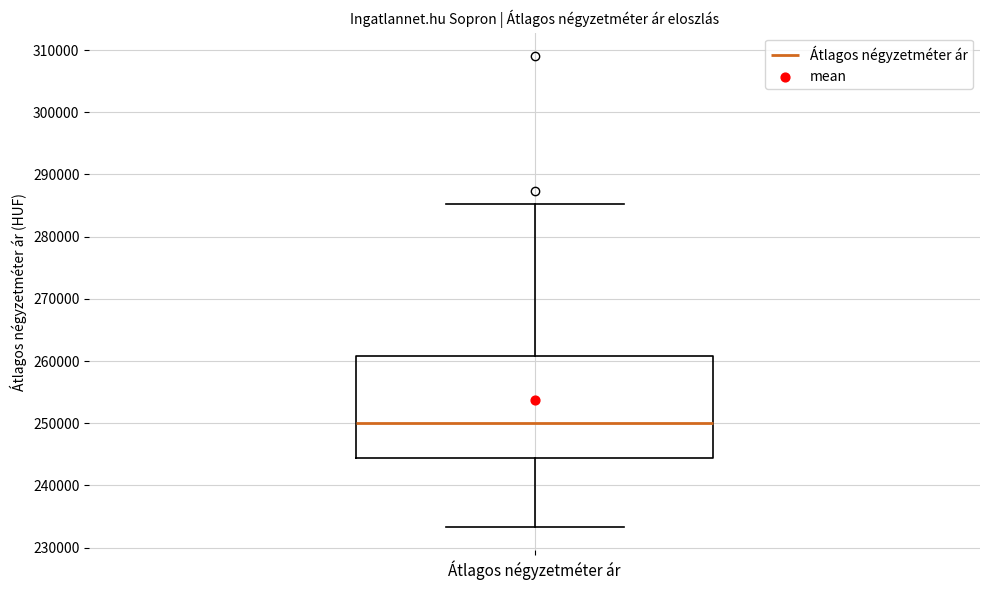

Read this box plot against the y-axis: the position of the median line, the range covered by the box, and the ends of both whiskers. The values are not printed on the chart, so give them approximately, as read against the axis.

median 250000, box 244000 to 261000, whiskers 233000 to 285000